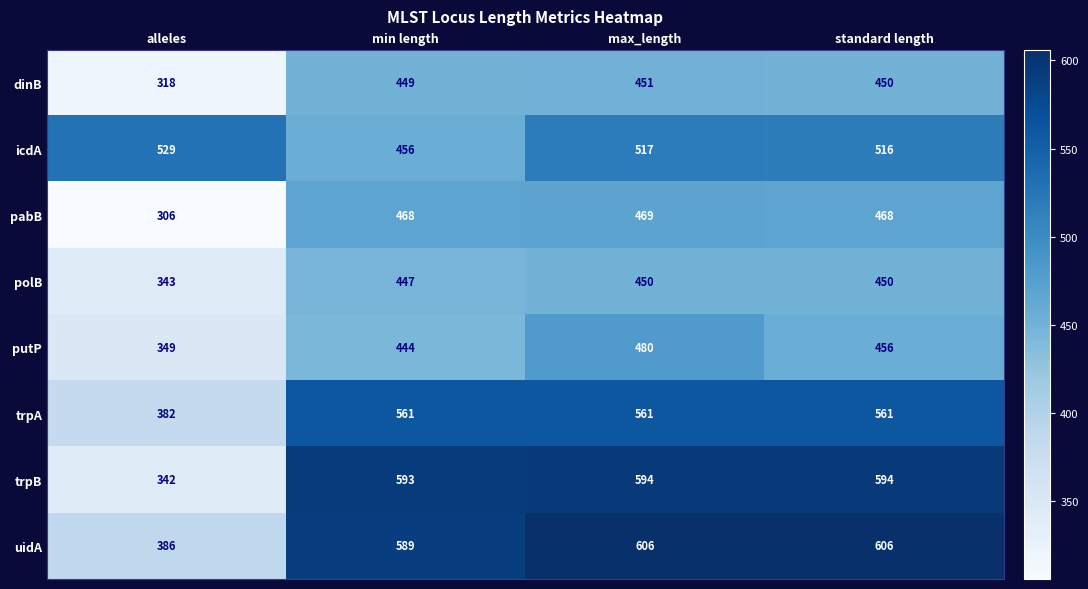

Which series has the widest spread of values?

trpB